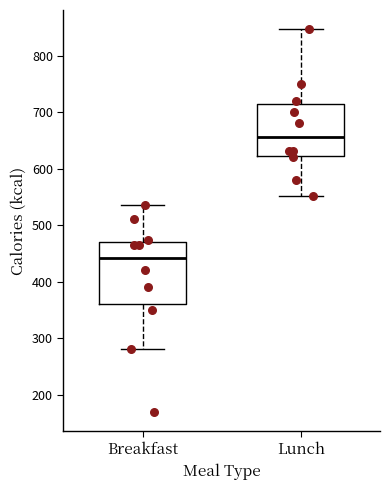

Which box has the lowest median line?

Breakfast